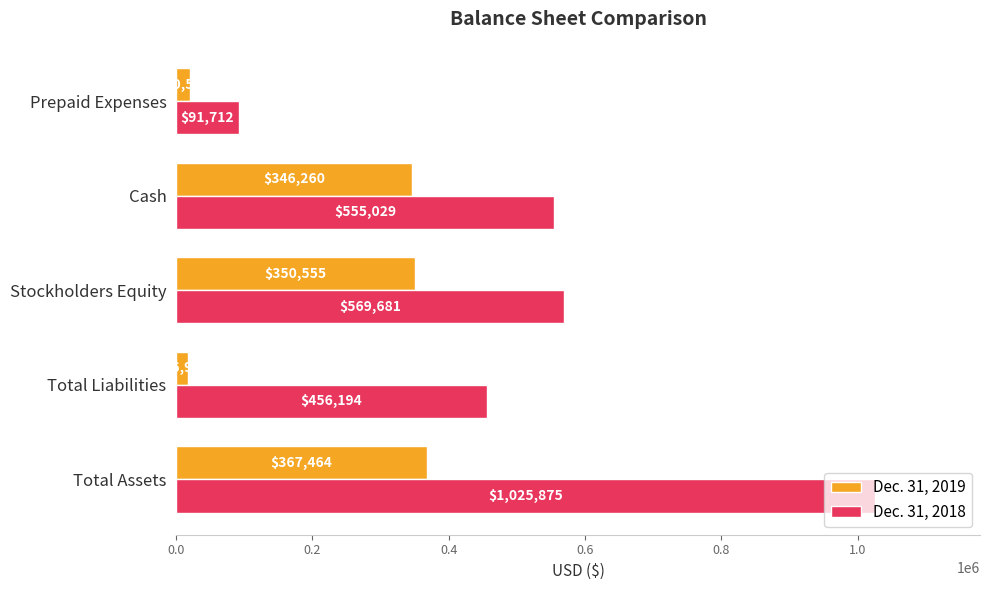

True or false: Dec. 31, 2019 has a value of 216730 at Total Assets.

False